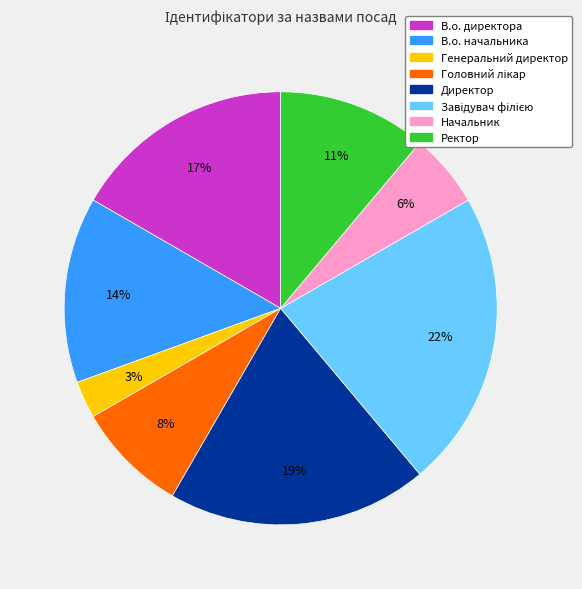

Is there any slice that represents more than half of the pie?

No